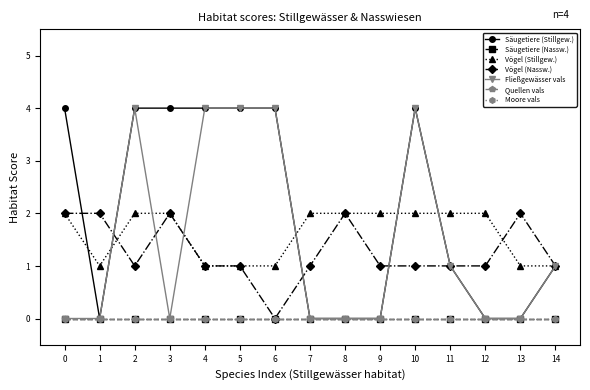

Does the chart have visible grid lines?

No